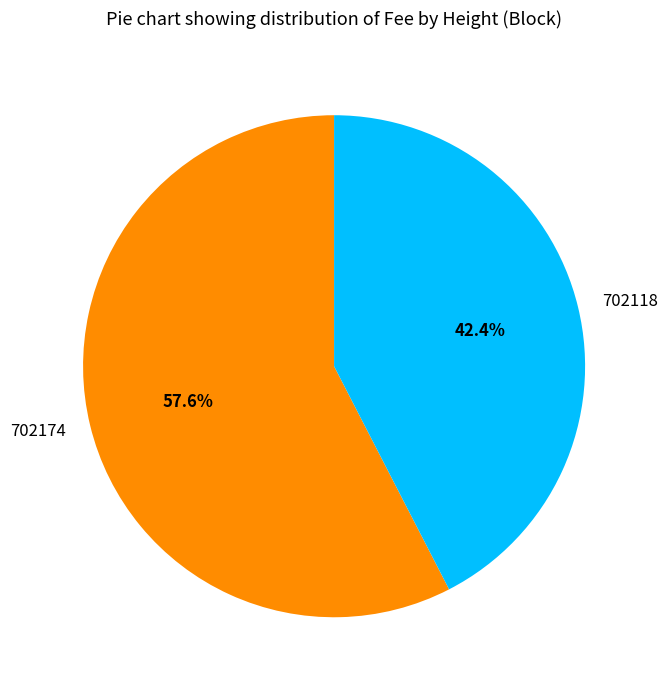

How many segments does this pie chart have?

2